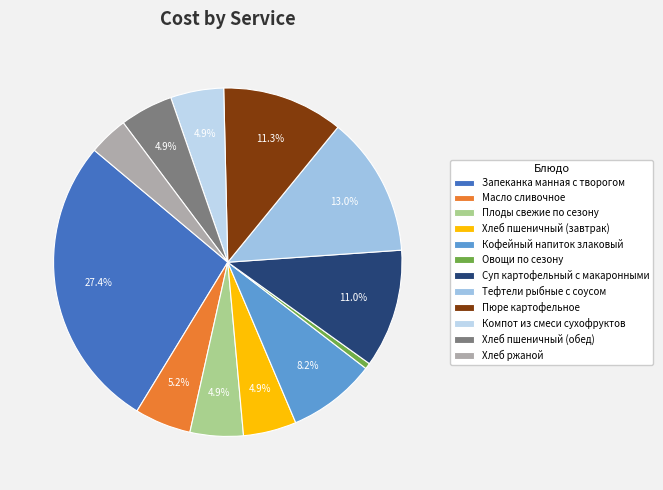

Does Хлеб ржаной account for over 50% of the chart?

No